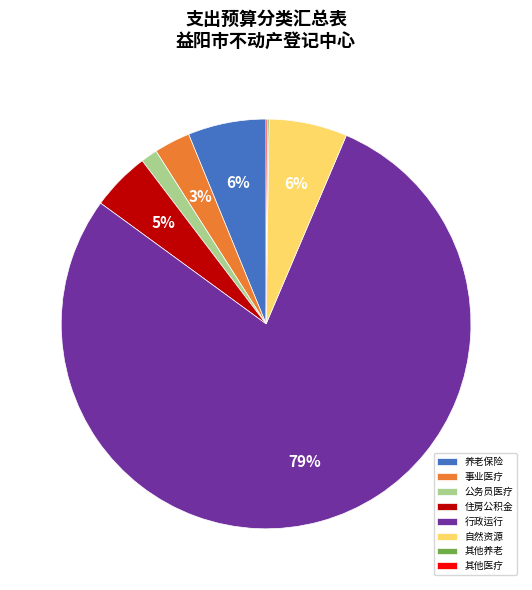

To the nearest percent, what portion does 行政运行 represent?

79%